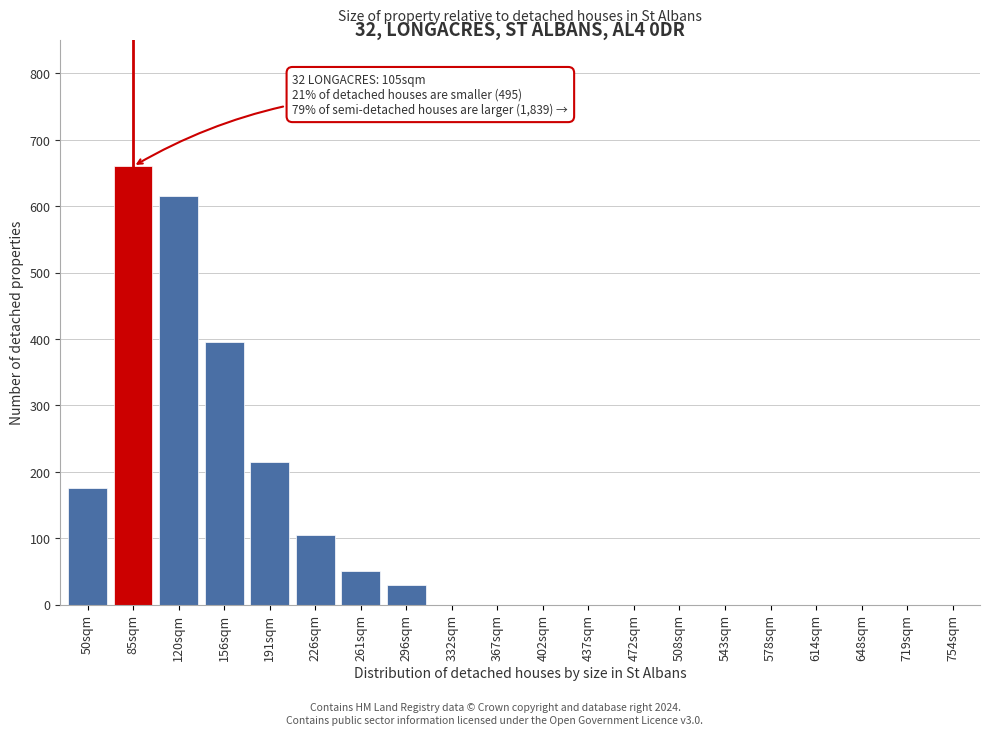

Reading left to right, list all the values displayed in this chart.

50sqm=175	85sqm=660	120sqm=615	156sqm=395	191sqm=215	226sqm=105	261sqm=50	296sqm=30	332sqm=0	367sqm=0	402sqm=0	437sqm=0	472sqm=0	508sqm=0	543sqm=0	578sqm=0	614sqm=0	648sqm=0	719sqm=0	754sqm=0